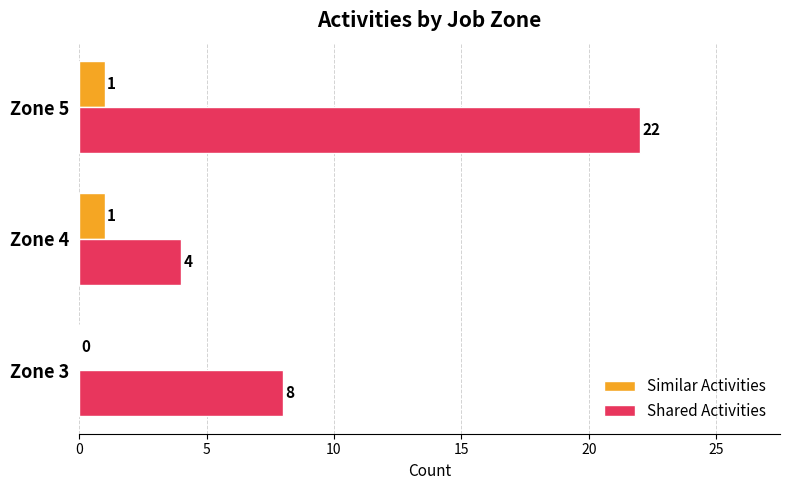

What is the maximum value shown in the chart?

22